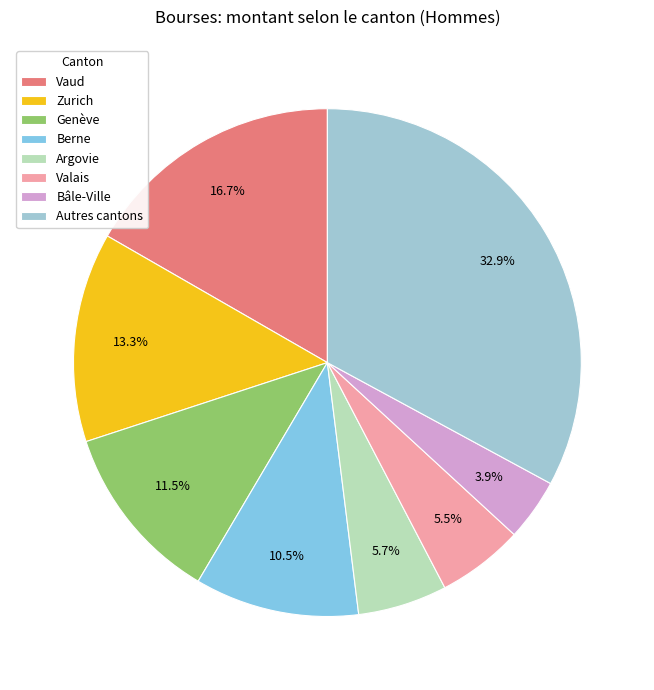

Which slice is the largest?

Autres cantons